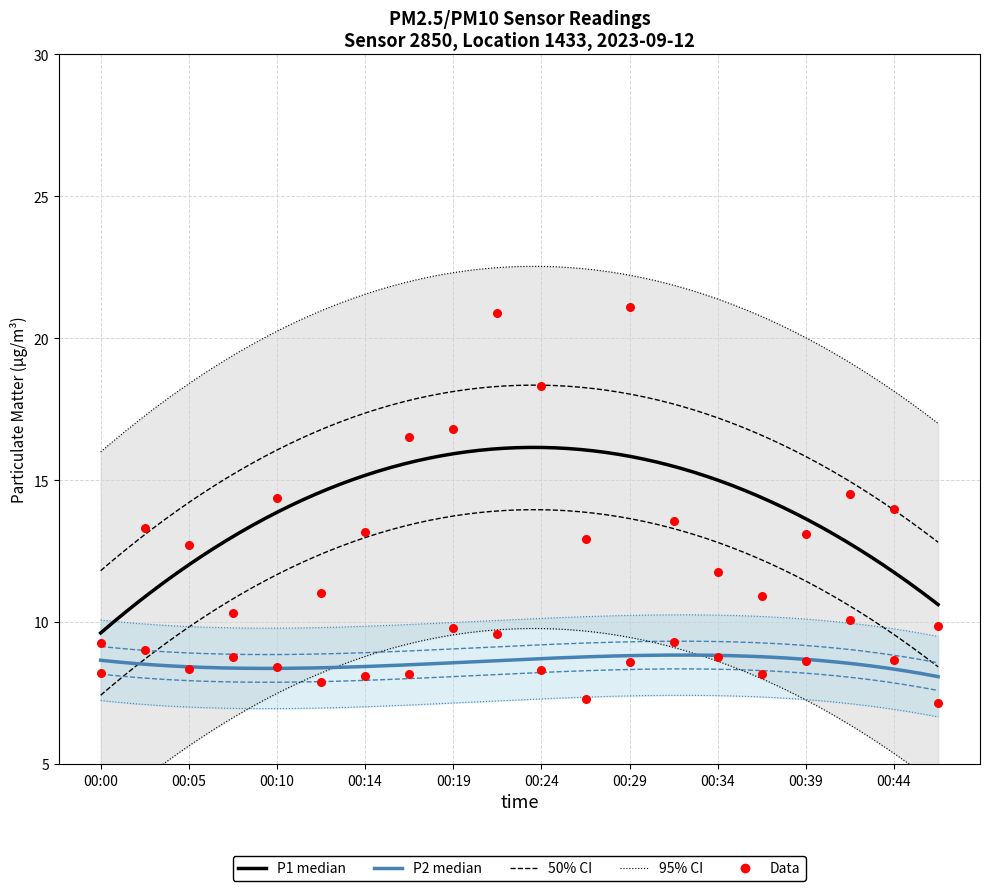

Which series has the largest Y range (max minus min)?

P1